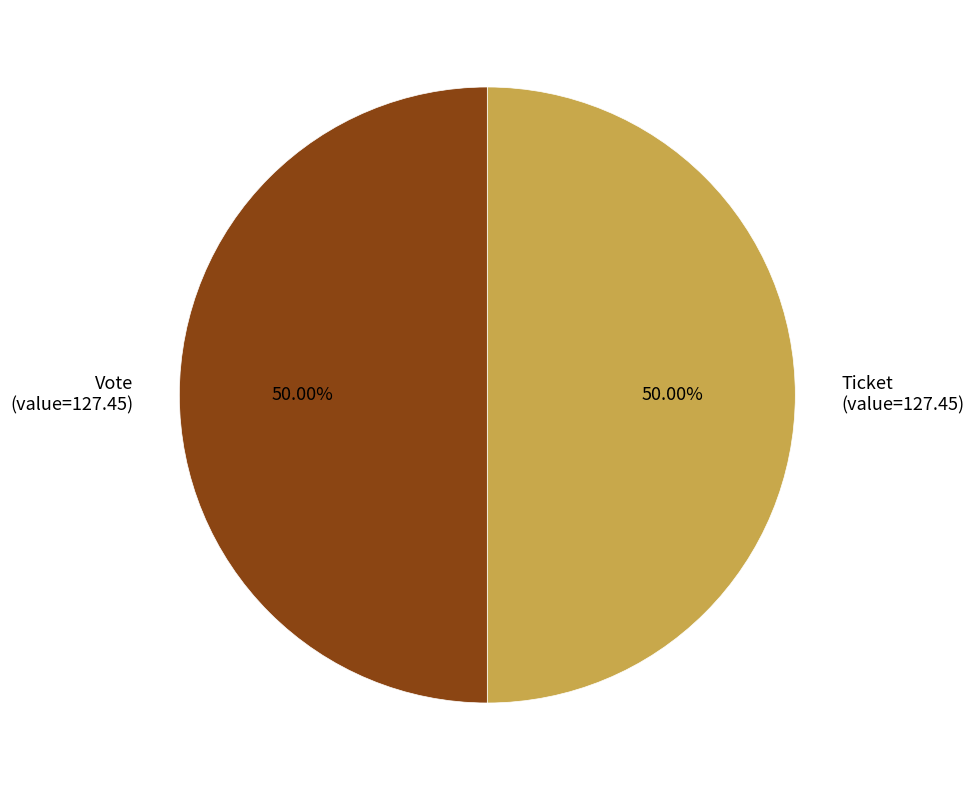

Is it true that Vote is 91% of the pie?

False